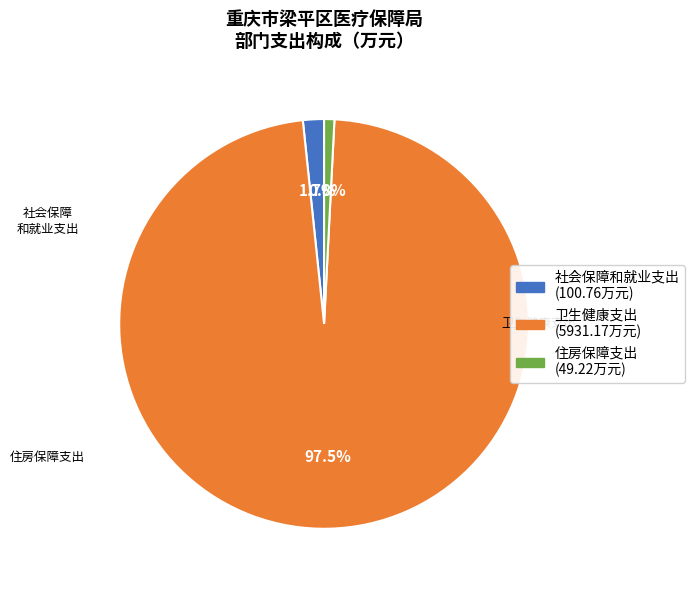

Does any single category account for the majority?

Yes